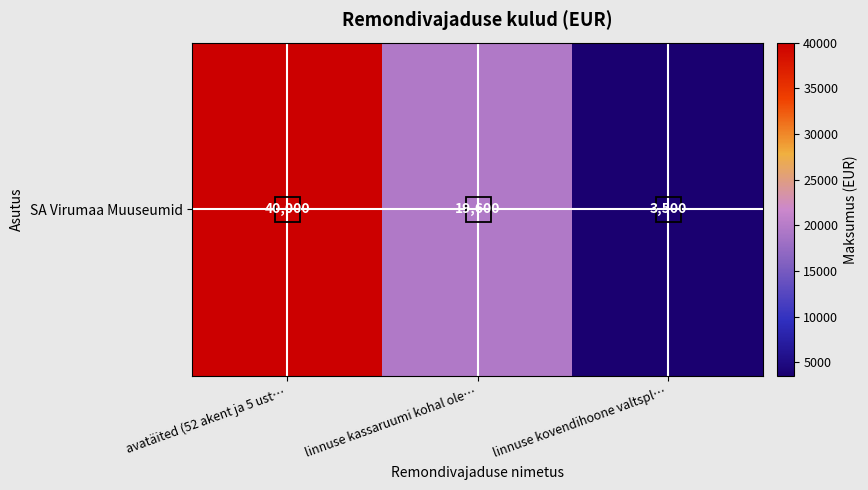

How many series are shown in this chart?

1